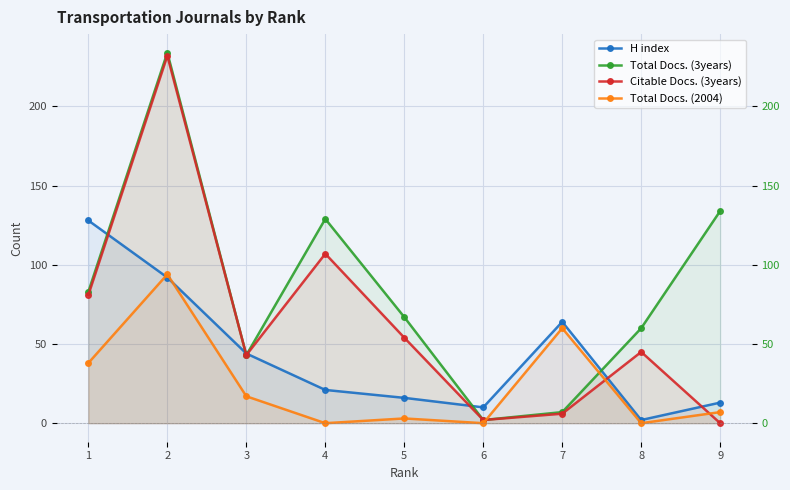

Reading left to right, list all the values displayed in this chart.

H index: 128	92	44	21	16	10	64	2	13
Total Docs. (3years): 83	234	43	129	67	2	7	60	134
Citable Docs. (3years): 81	232	43	107	54	2	6	45	0
Total Docs. (2004): 38	94	17	0	3	0	60	0	7